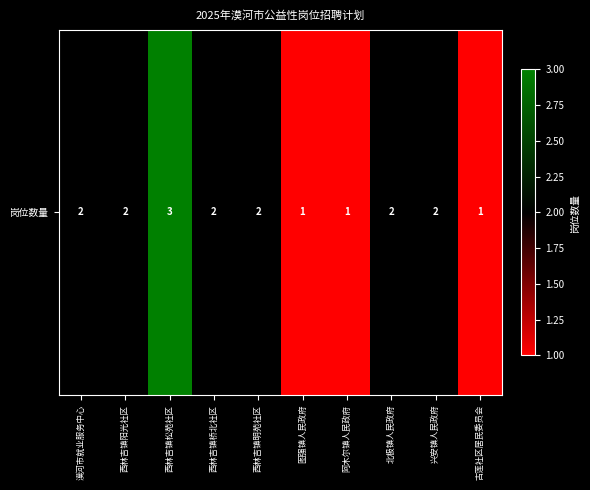

Between 图强镇人民政府 and 西林吉镇阳光社区, which is larger?

西林吉镇阳光社区